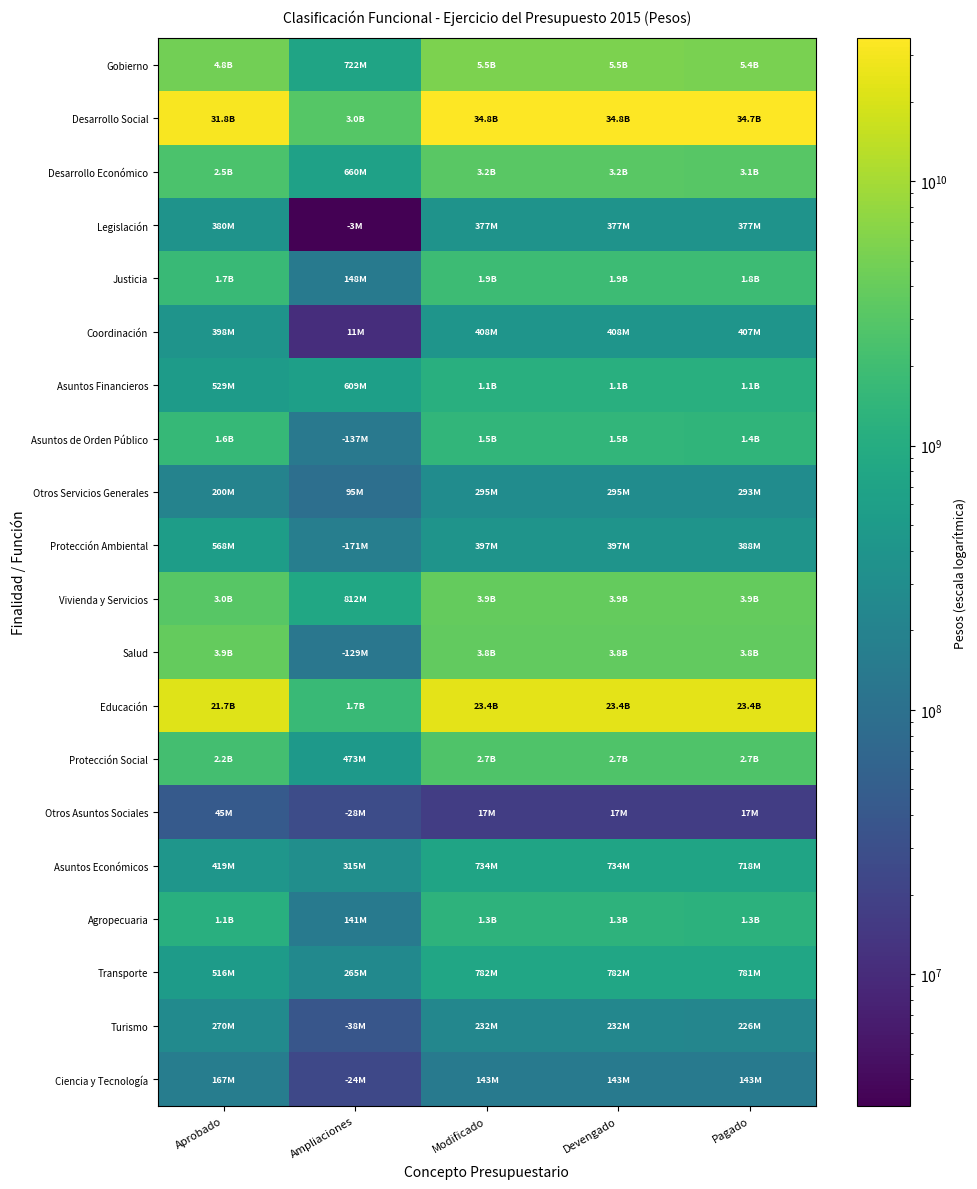

Rank the series by their maximum value, from highest to lowest.

Desarrollo Social, Educación, Gobierno, Salud, Vivienda y Servicios, Desarrollo Económico, Protección Social, Justicia, Asuntos de Orden Público, Agropecuaria, Asuntos Financieros, Transporte, Asuntos Económicos, Protección Ambiental, Coordinación, Legislación, Otros Servicios Generales, Turismo, Ciencia y Tecnología, Otros Asuntos Sociales